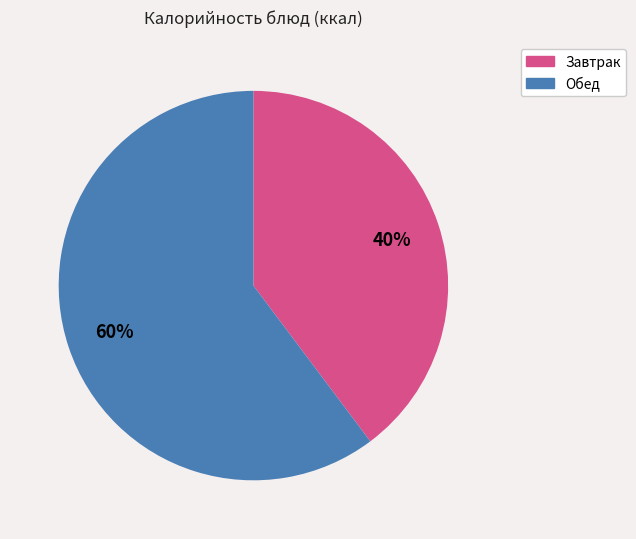

Does any single category account for the majority?

Yes